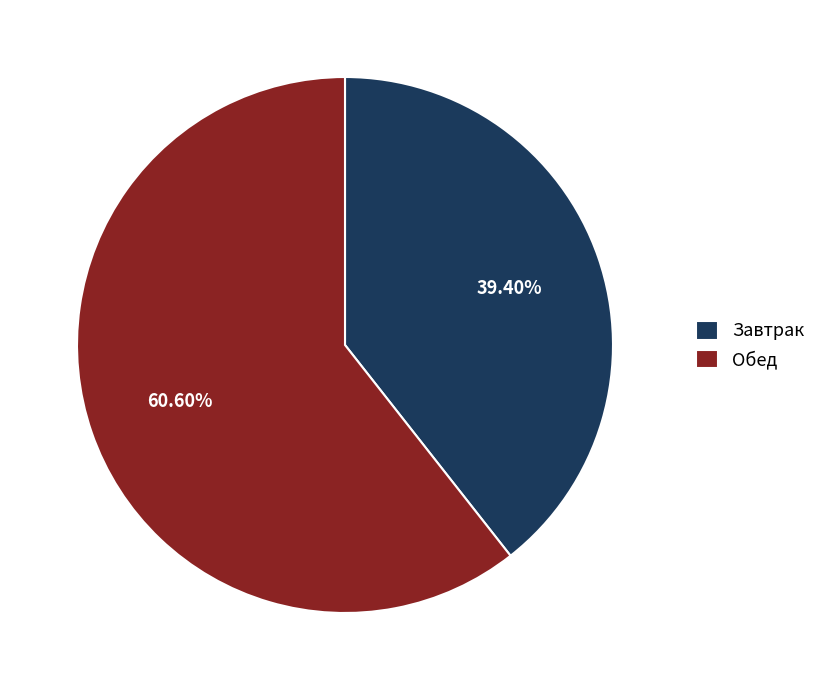

Which has a higher value, Обед or Завтрак?

Обед